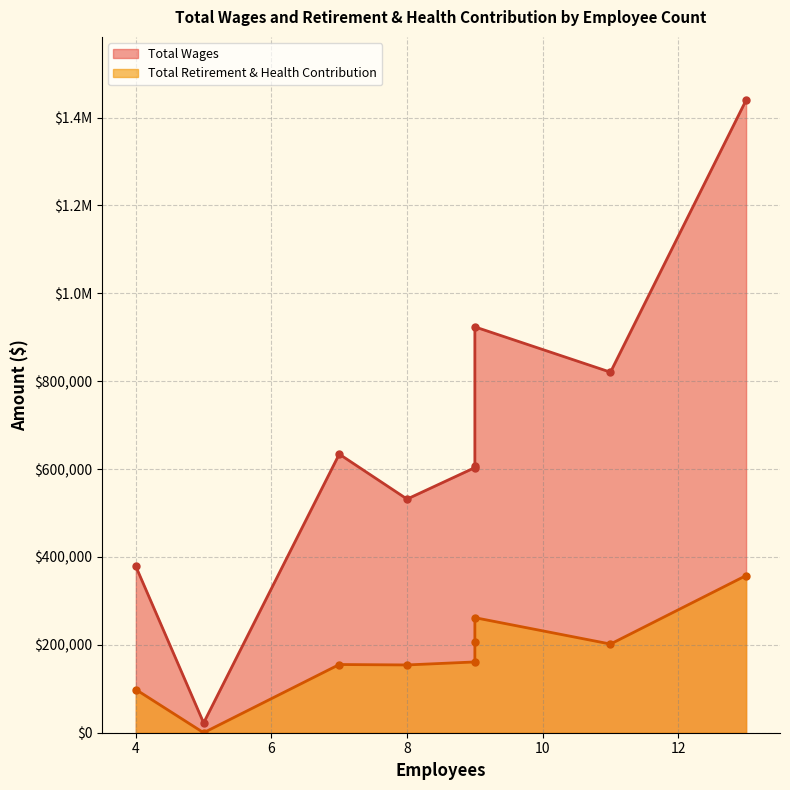

True or false: Total Wages has more than 0 points higher than both neighbors.

False